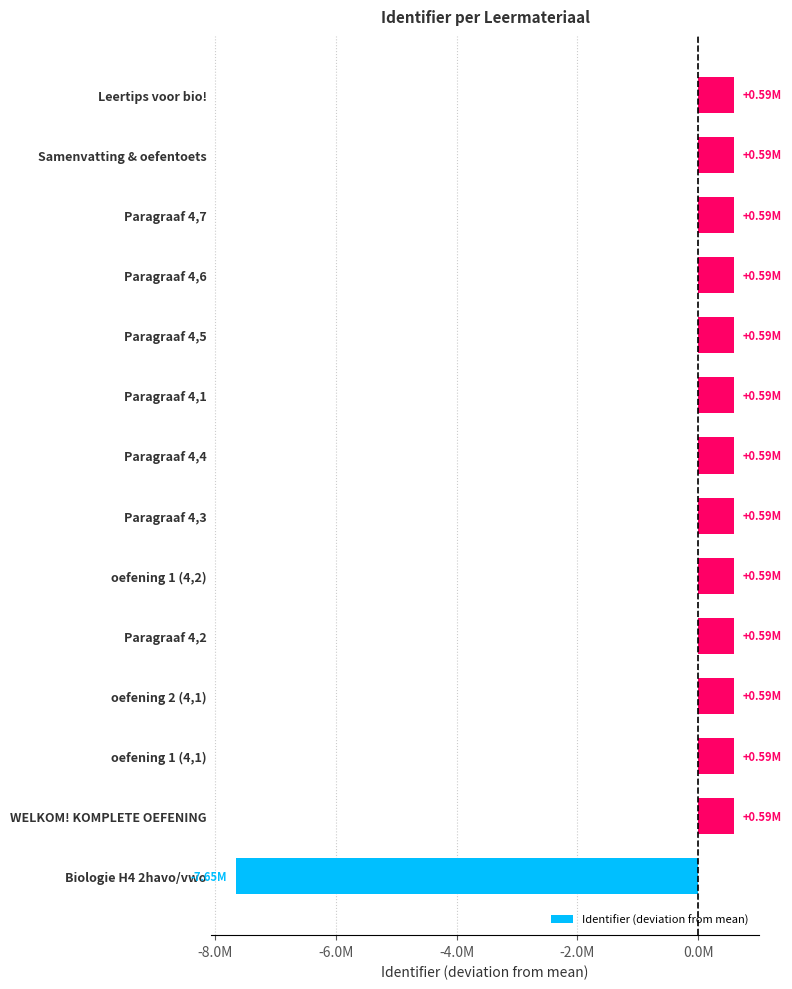

Does the chart contain stacked bars?

No